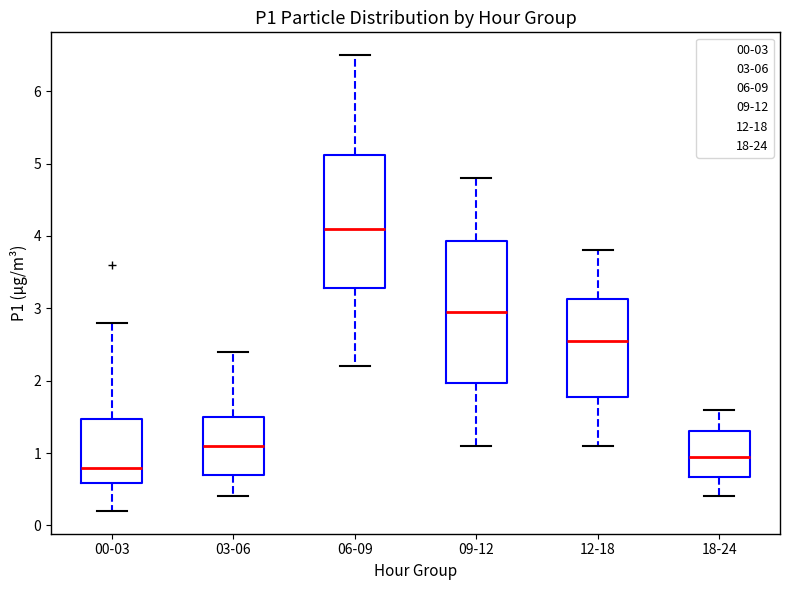

Which box's median line is the highest?

06-09